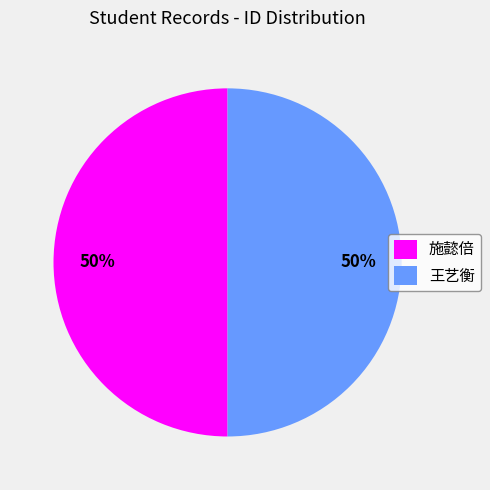

The 施懿倍 slice represents 50% of the pie. True or false?

True